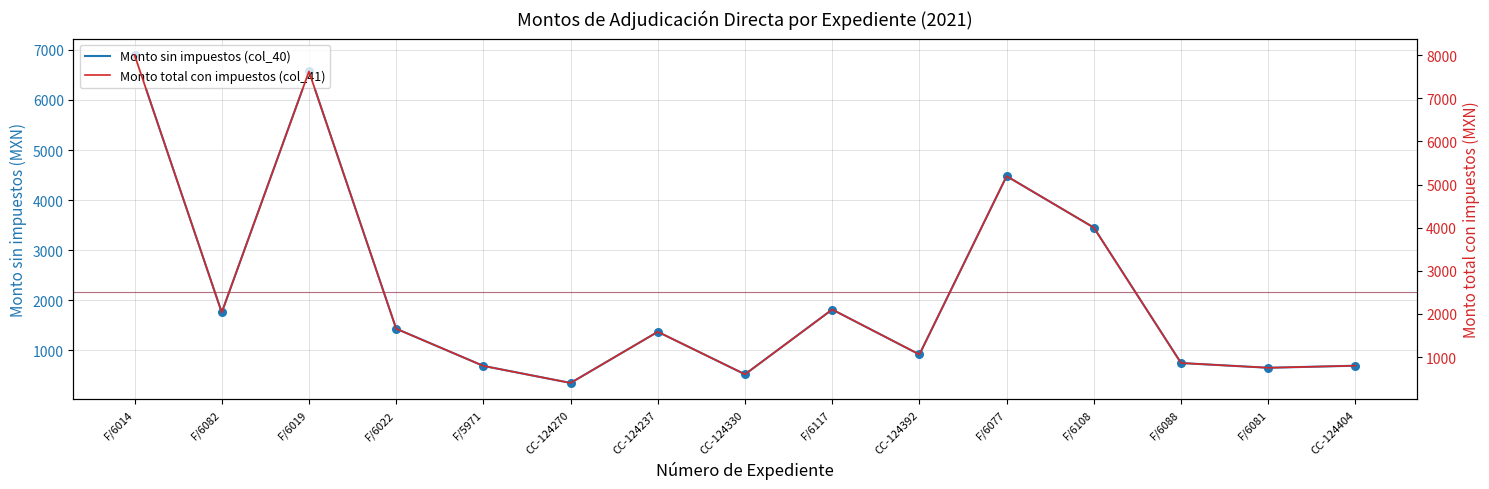

Which series has the widest spread of Y values?

Monto total con impuestos (col_41)